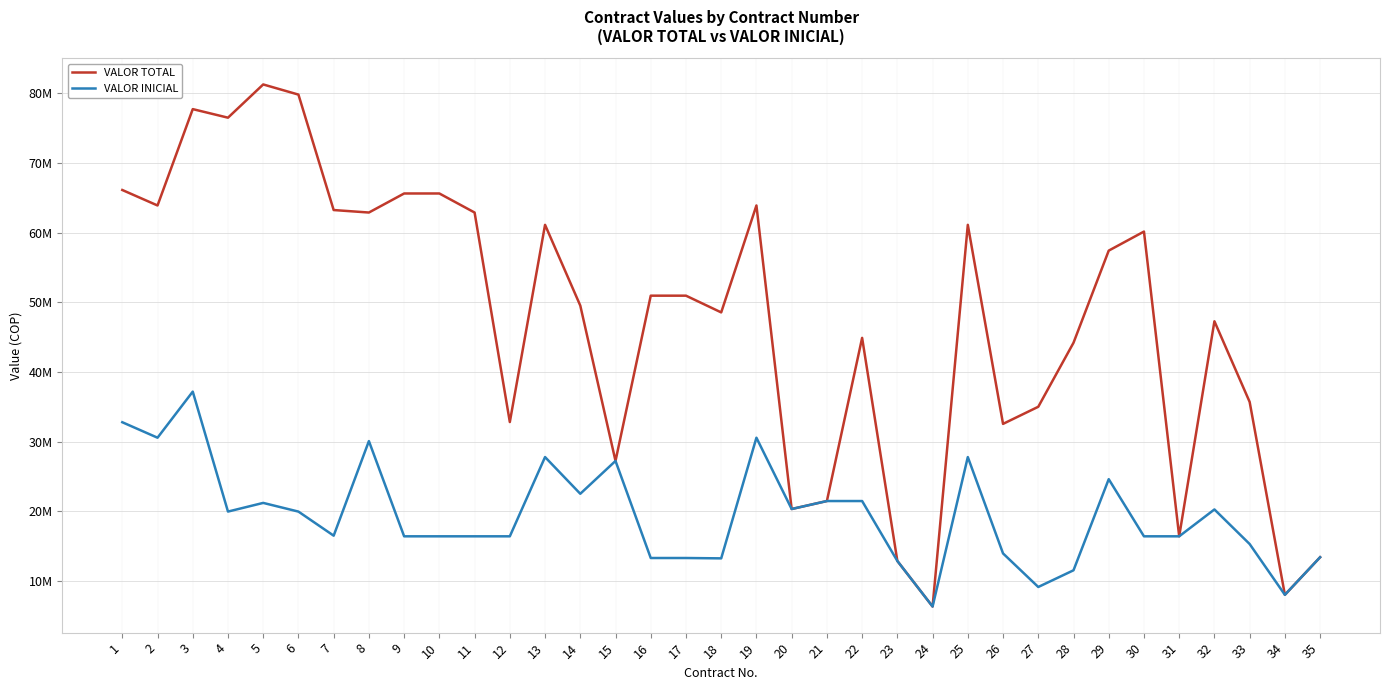

What are all the series names shown in the legend?

VALOR TOTAL, VALOR INICIAL